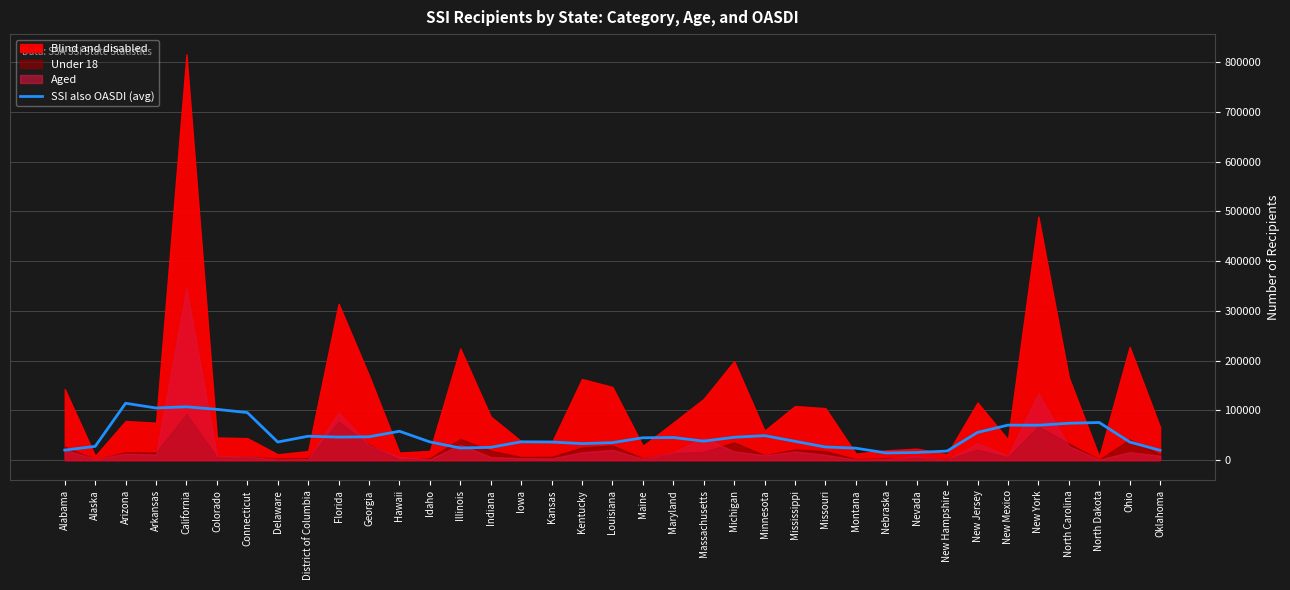

How many values are below 38136?

18